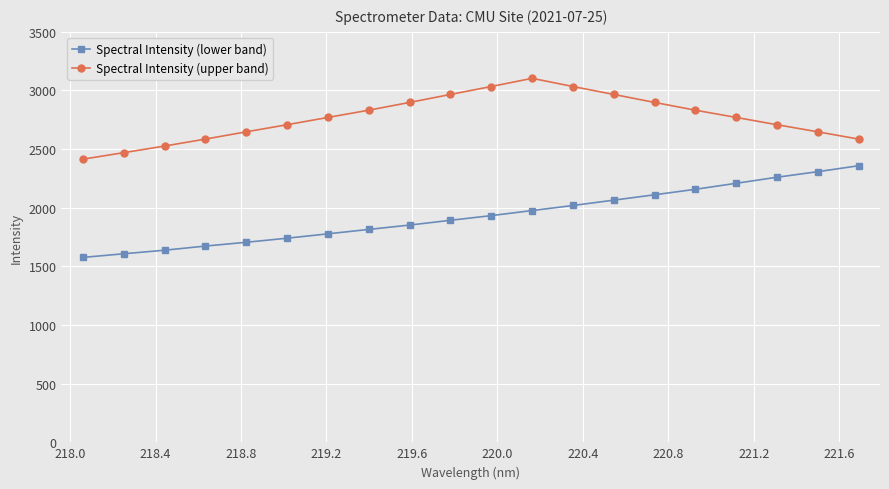

What is the value of the Spectral Intensity (lower band) point at the 2nd from the left?

1607.7